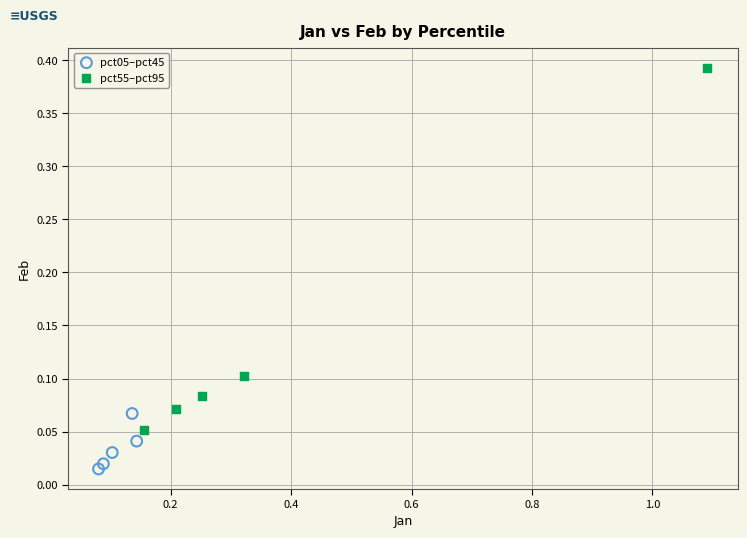

Which series reaches the maximum Y coordinate?

pct55–pct95